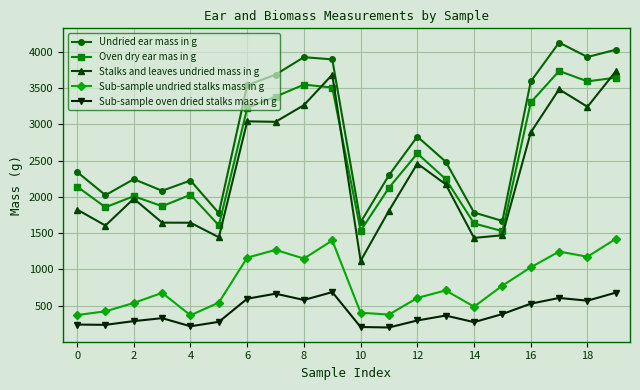

What is the difference between the second highest and second lowest values in the Sub-sample oven dried stalks mass in g series?

473.8